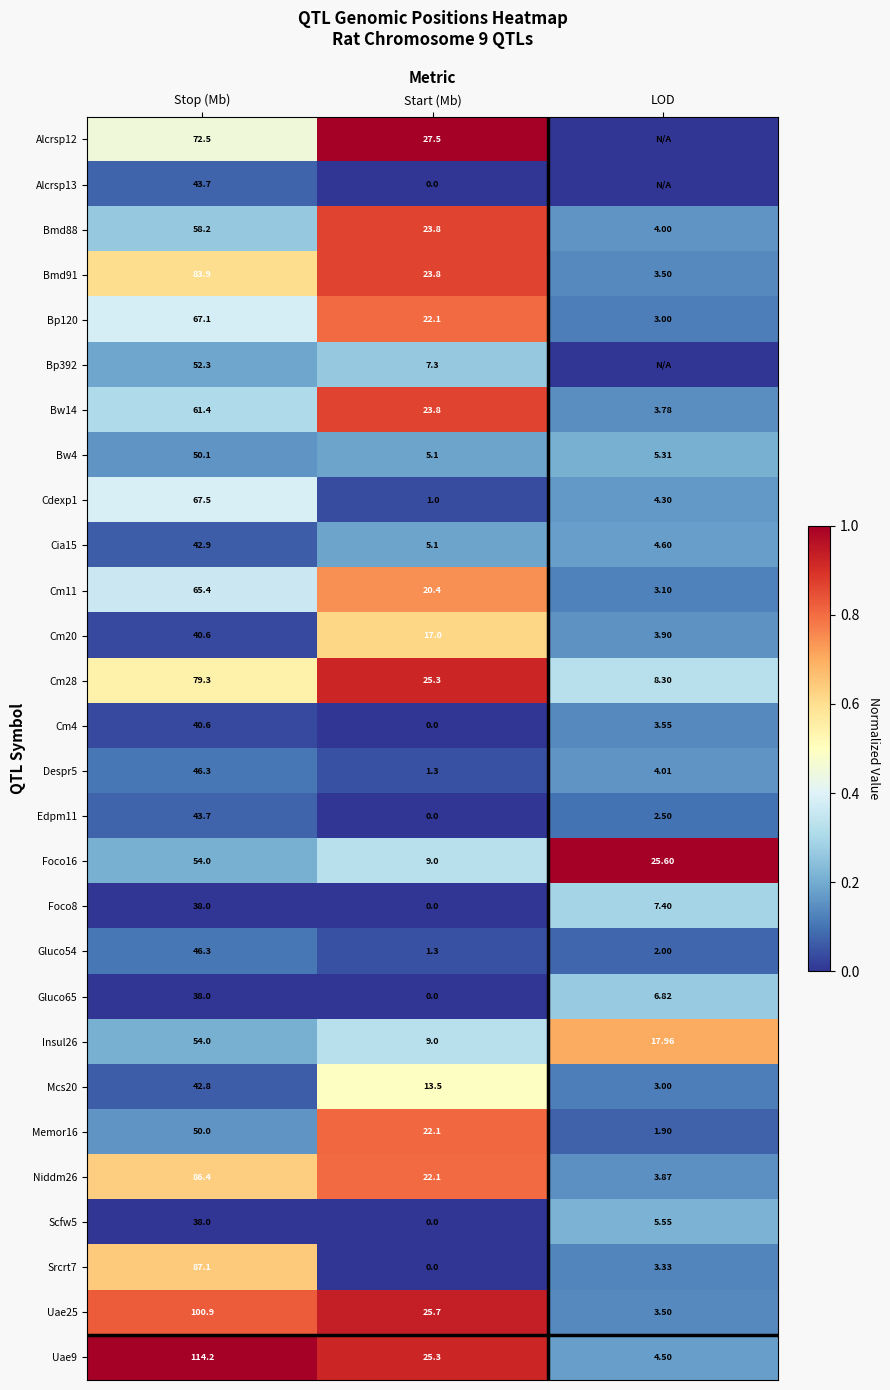

Is the value of Foco16 at Stop (Mb) greater than the value of Gluco54 at LOD?

Yes